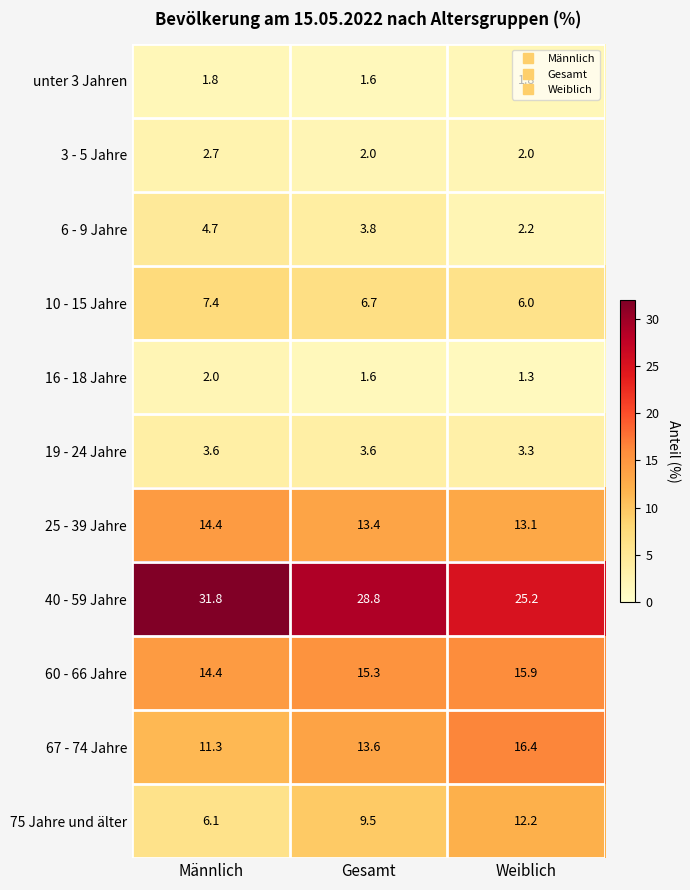

What is the difference between the second highest and minimum values in the 40 - 59 Jahre series?

3.6